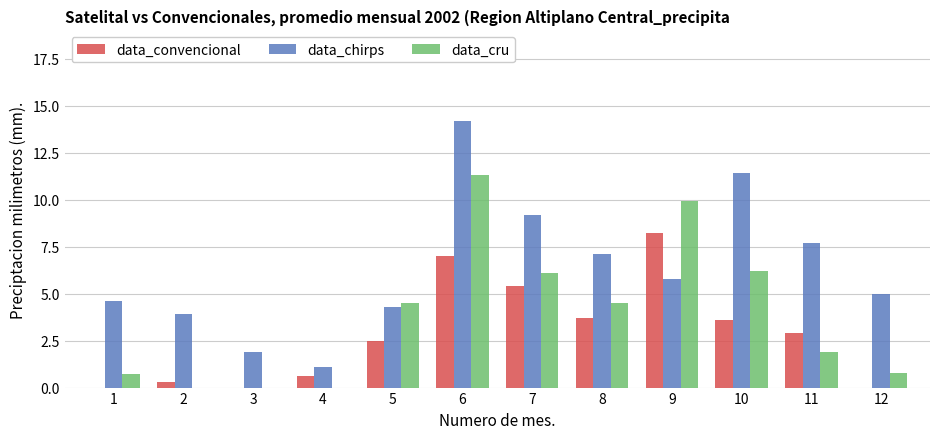

Are the bars horizontal?

No